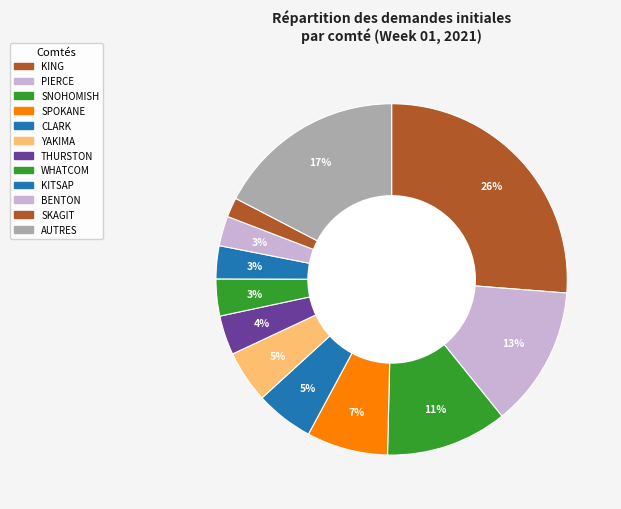

How many slices are in this pie chart?

12